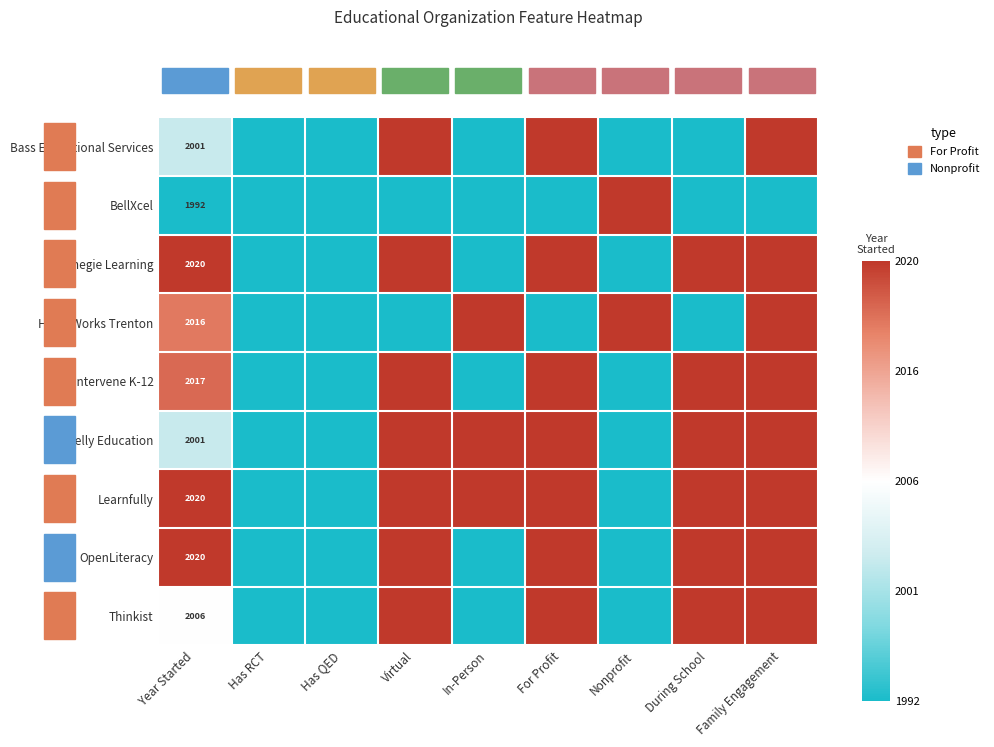

What is the total value across all series at During School?

6.0